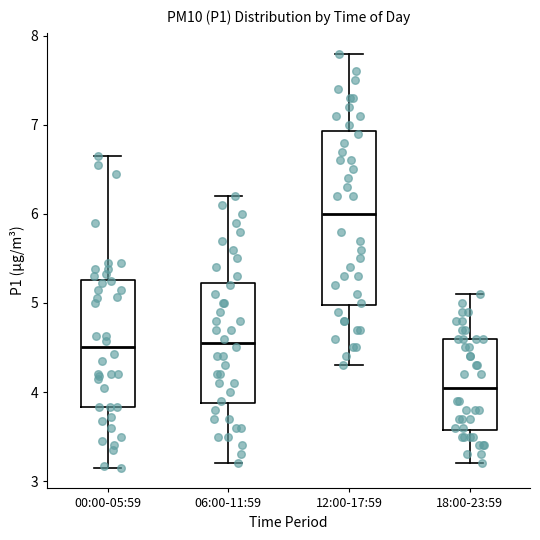

Which box is the tallest, from its lower edge to its upper edge?

12:00-17:59